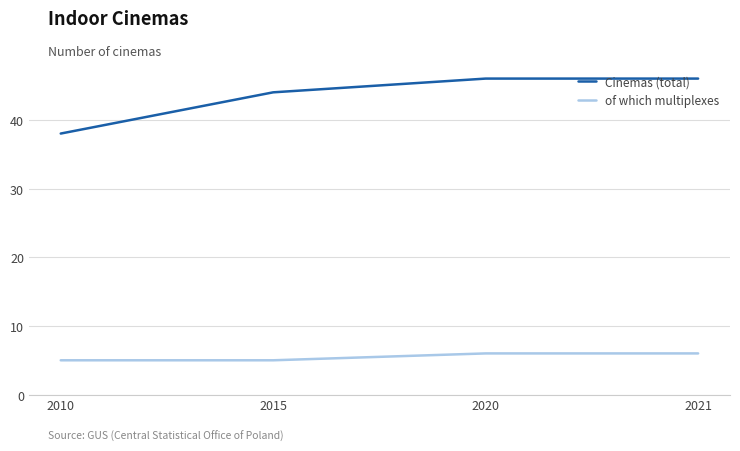

Is the value of of which multiplexes at 2015 greater than the value of Cinemas (total) at 2015?

No